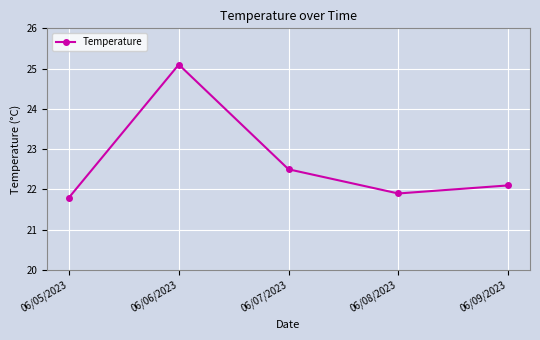

At which label is the value closest to 23?

06/07/2023